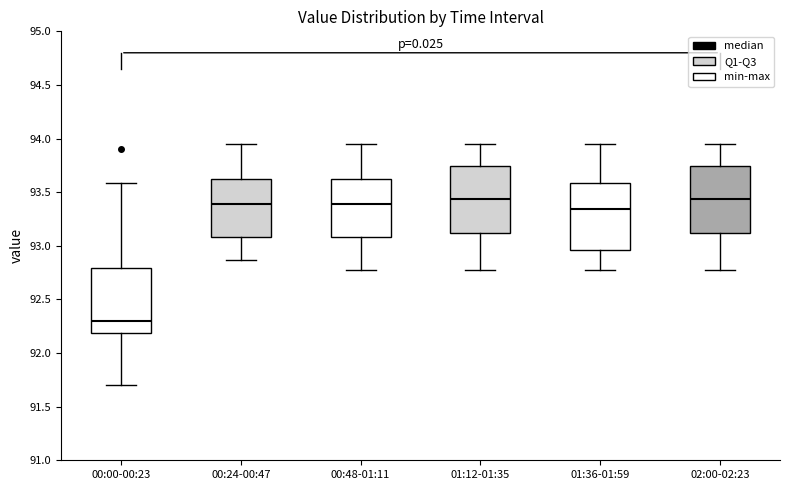

Which box has the lowest median line?

00:00-00:23